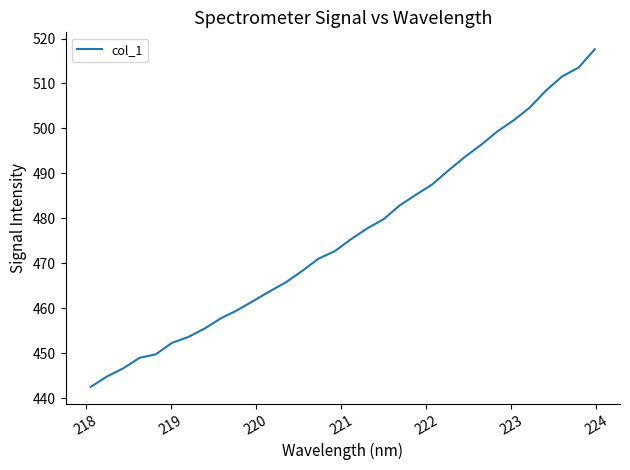

What is the maximum value shown in the chart?

517.6